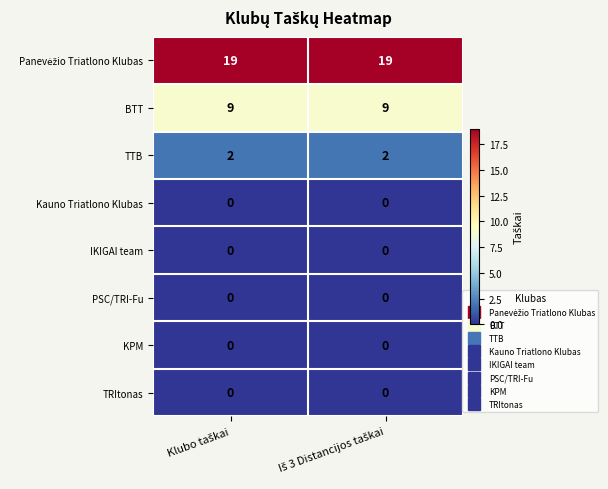

What is the maximum value for BTT?

9